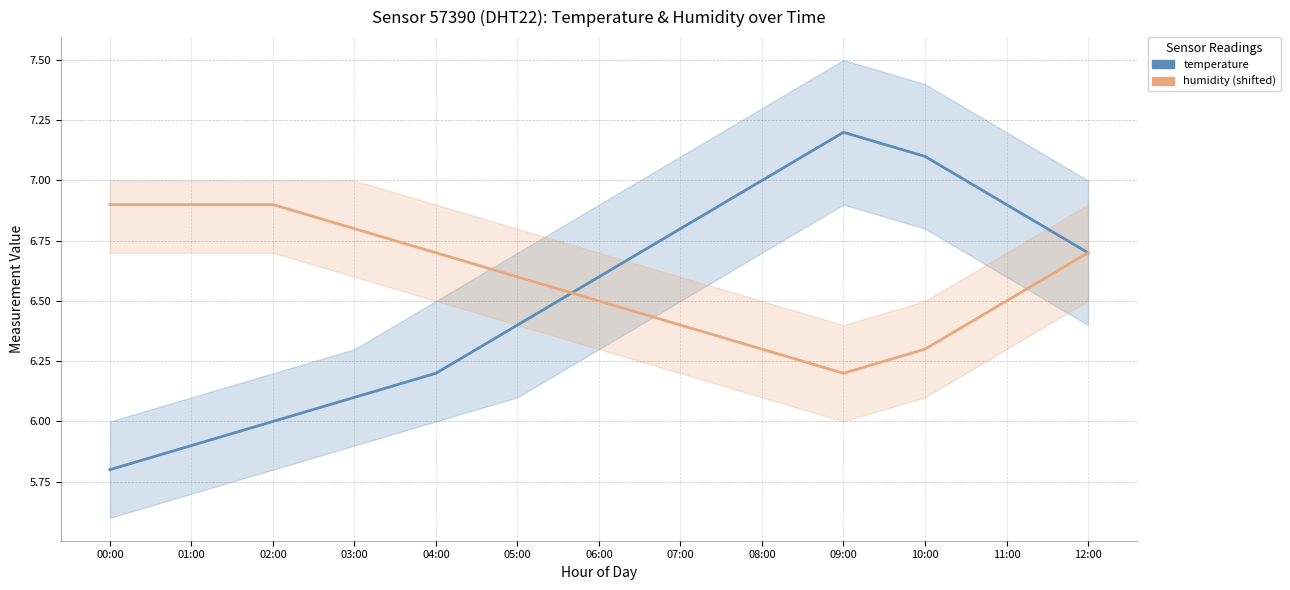

What position from the left is 01:00?

2